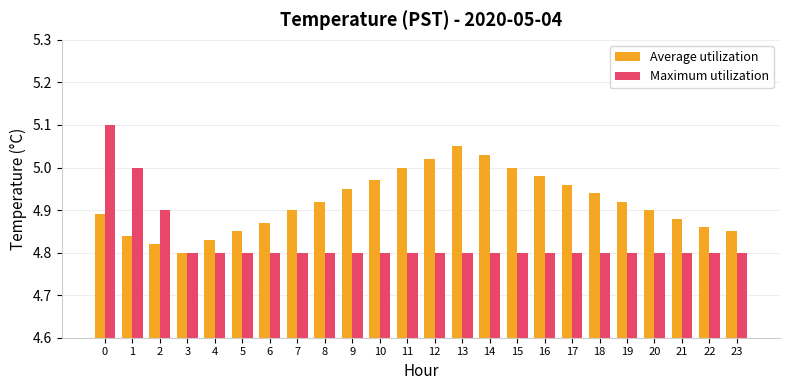

What are all the series names shown in the legend?

Average utilization, Maximum utilization